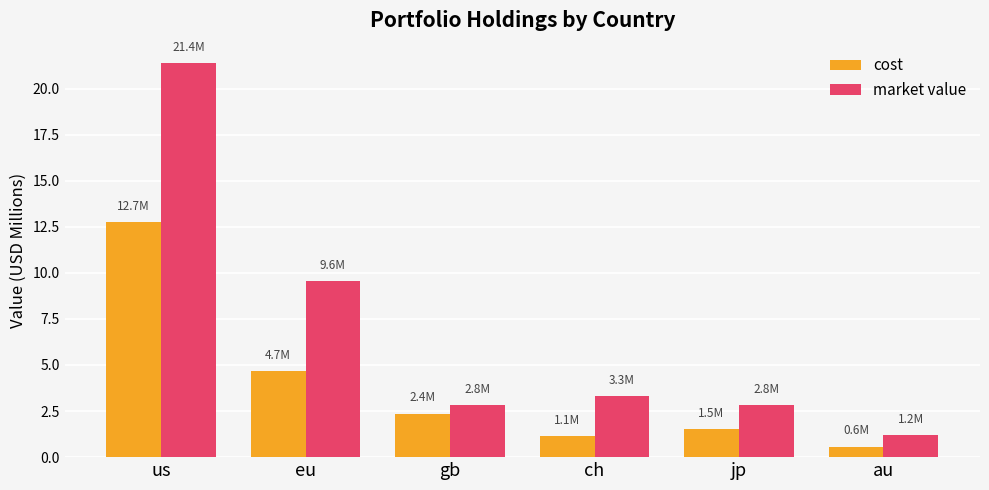

The value of cost at jp is 1.5. True or false?

True